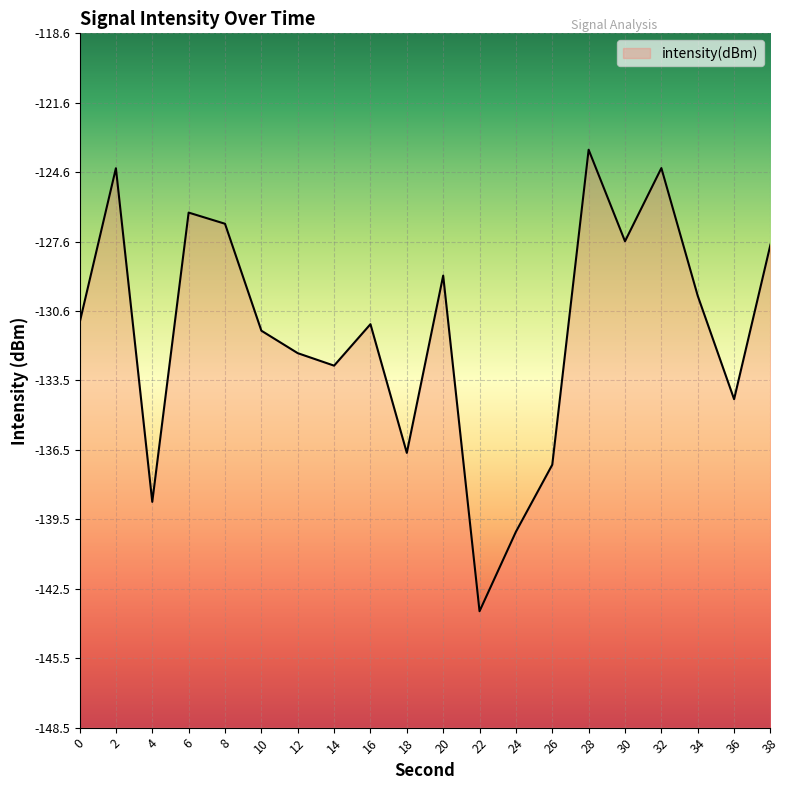

The value at 30 is -47.7. True or false?

False